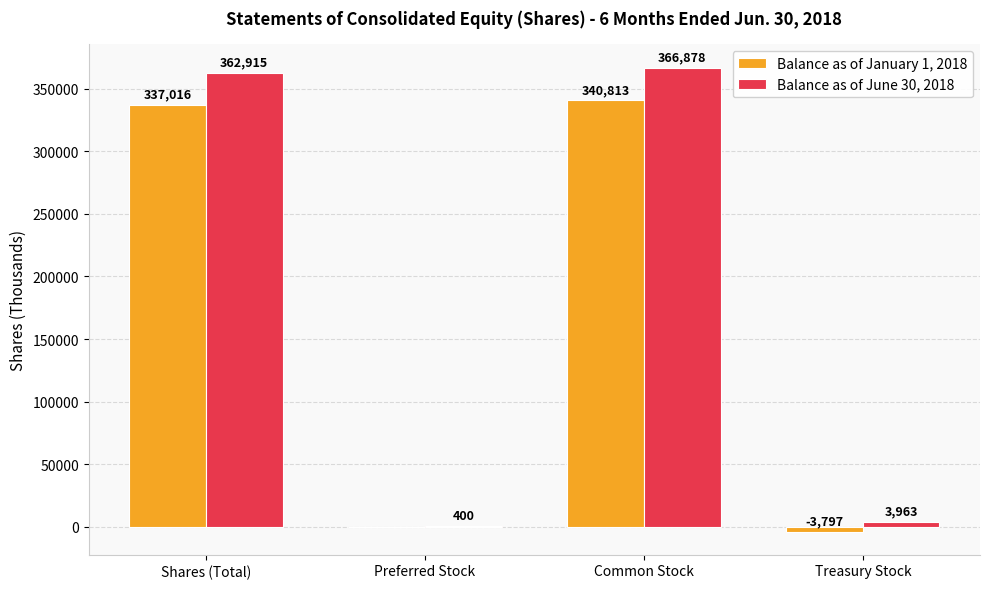

Reading left to right, what are all the values shown in this chart?

Balance as of January 1, 2018: 337016	0	340813	-3797
Balance as of June 30, 2018: 362915	400	366878	3963